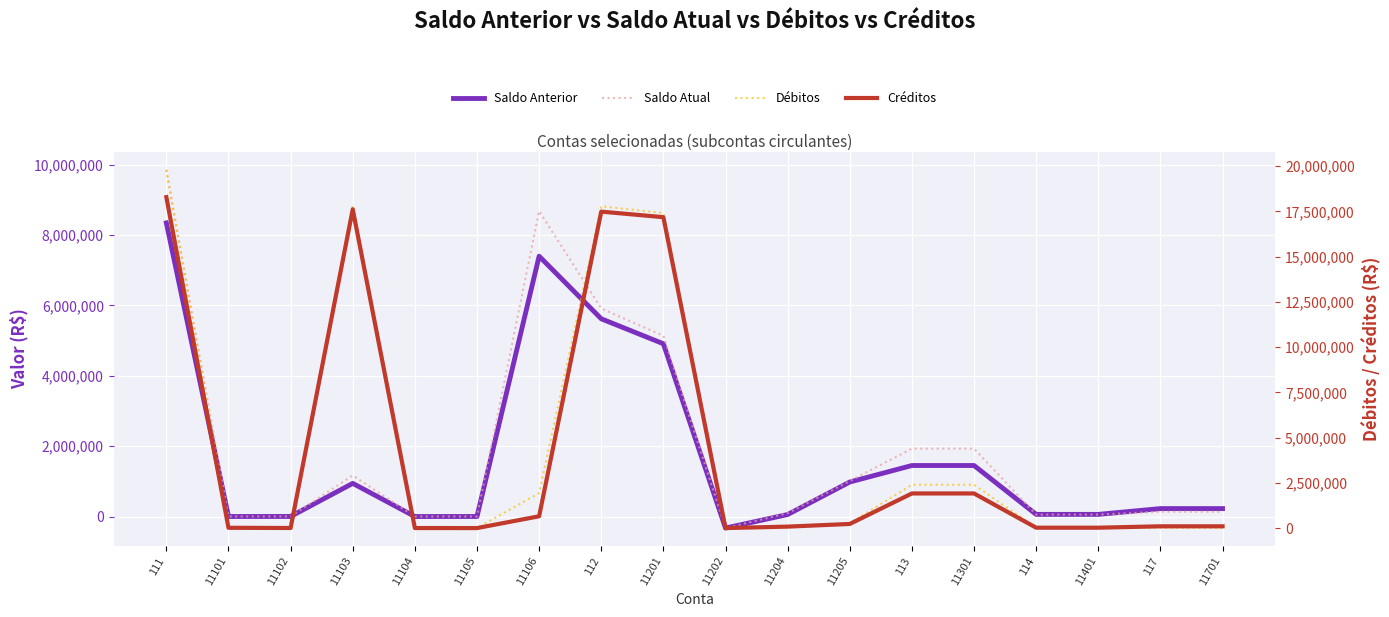

What is the label of the 11th point from the left?

11204